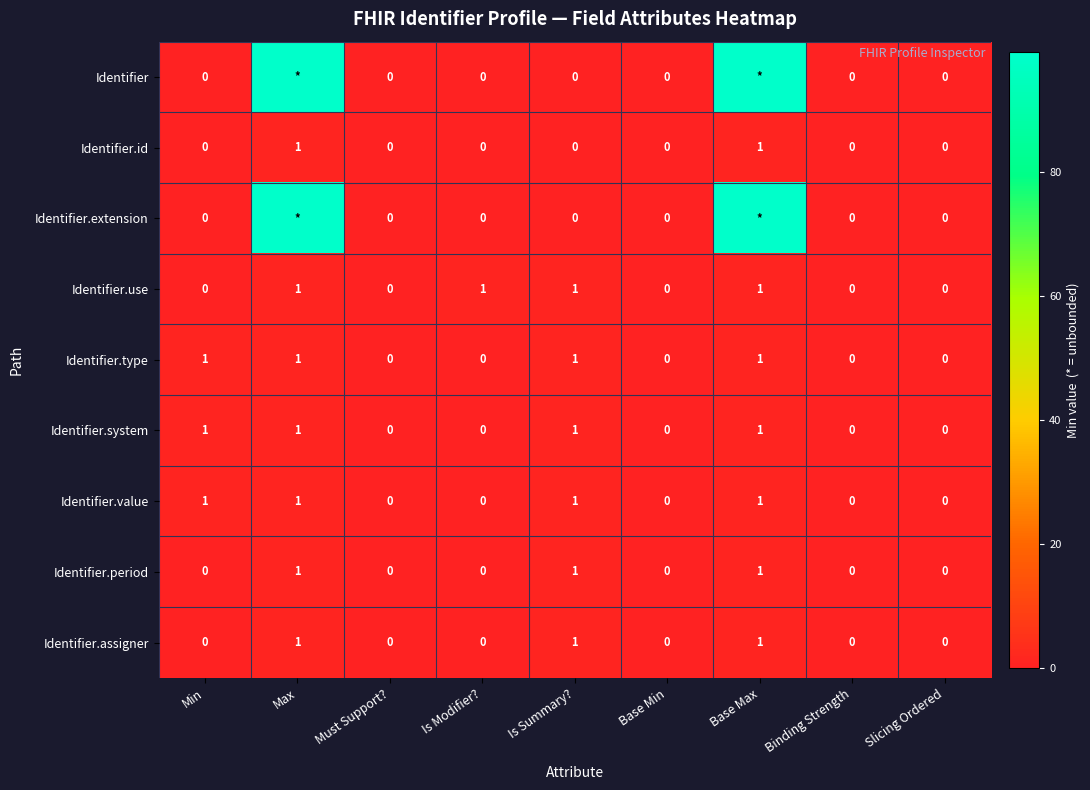

What is the highest value of the Identifier.type series?

1